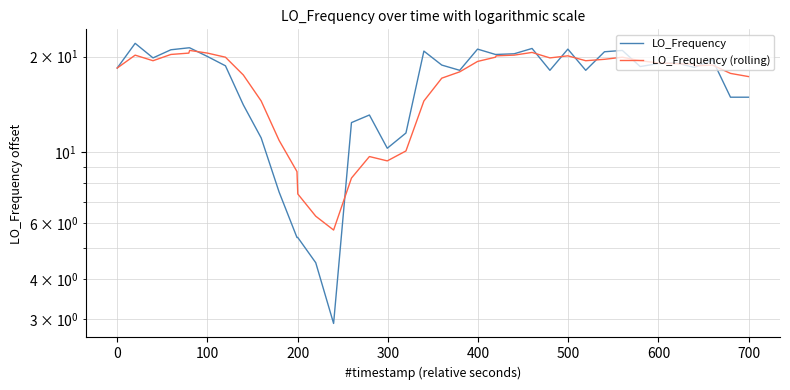

True or false: LO_Frequency has more than 0 interior local peaks.

True